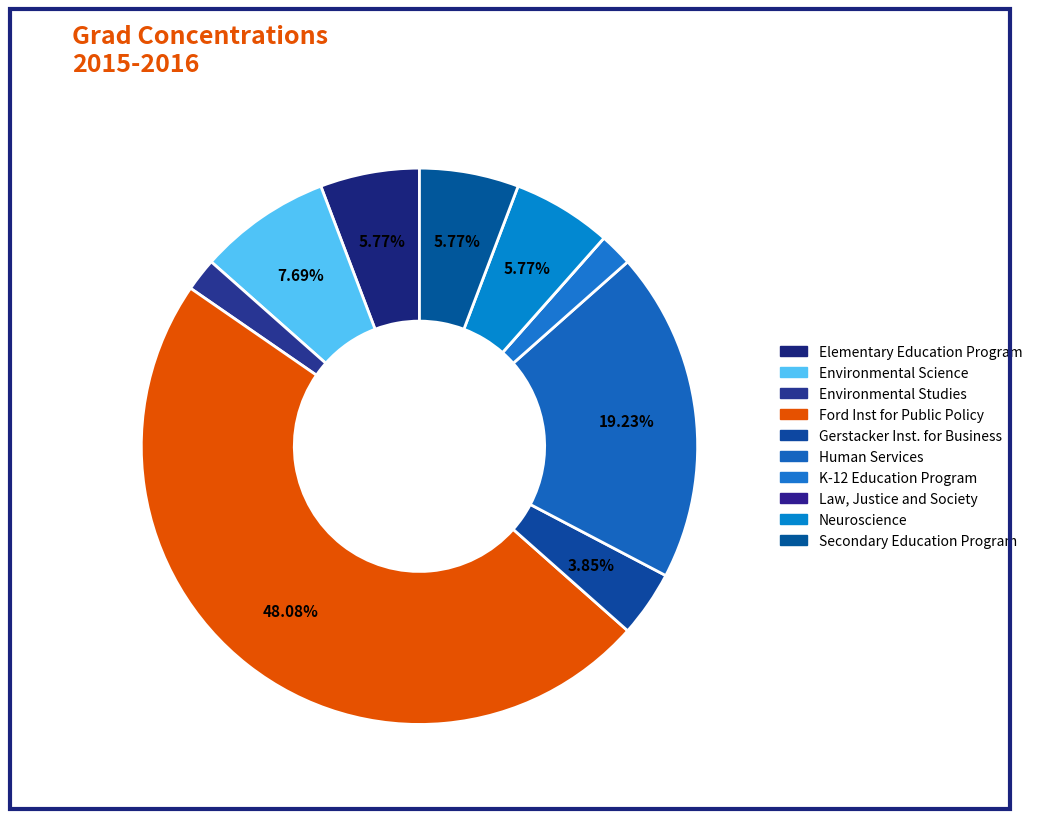

To the nearest percent, what is the difference between the largest and smallest slice percentages?

48%